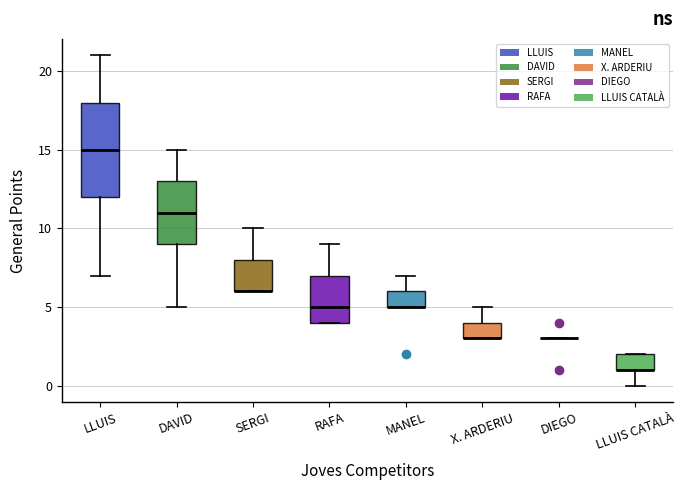

Reading left to right, read every box against the y-axis: the position of its median line, the range the box covers, and the ends of its whiskers. The values are not printed on the chart, so give them approximately, as read against the axis.

LLUIS: median 15, box 12 to 18, whiskers 7 to 21
DAVID: median 11, box 9 to 13, whiskers 5 to 15
SERGI: median 6 (drawn on the box's lower edge), box 6 to 8, whiskers 6 to 10
RAFA: median 5, box 4 to 7, whiskers 4 to 9
MANEL: median 5 (drawn on the box's lower edge), box 5 to 6, whiskers 5 to 7
X. ARDERIU: median 3 (drawn on the box's lower edge), box 3 to 4, whiskers 3 to 5
DIEGO: box collapsed to a line at 3, whiskers 3 to 3
LLUIS CATALÀ: median 1 (drawn on the box's lower edge), box 1 to 2, whiskers 0 to 2